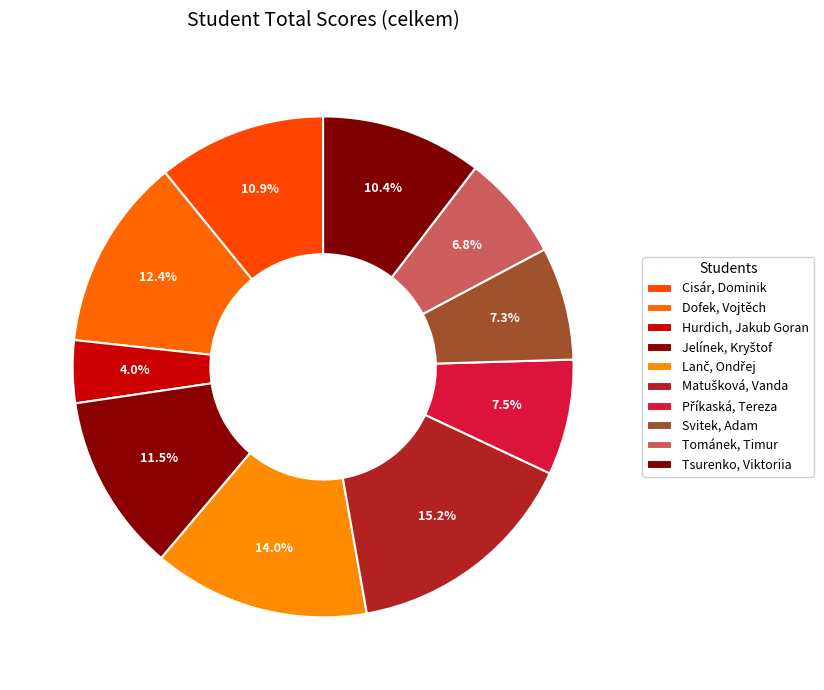

What is the total percentage of Lanč, Ondřej and Příkaská, Tereza?

21.4%